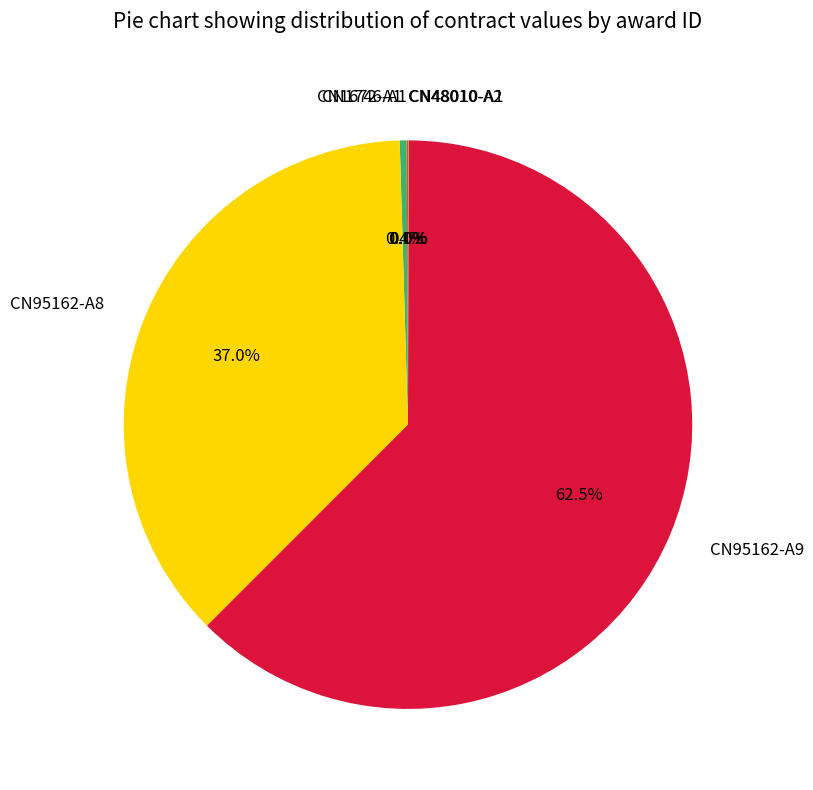

Which category has the biggest portion of the pie?

CN95162-A9